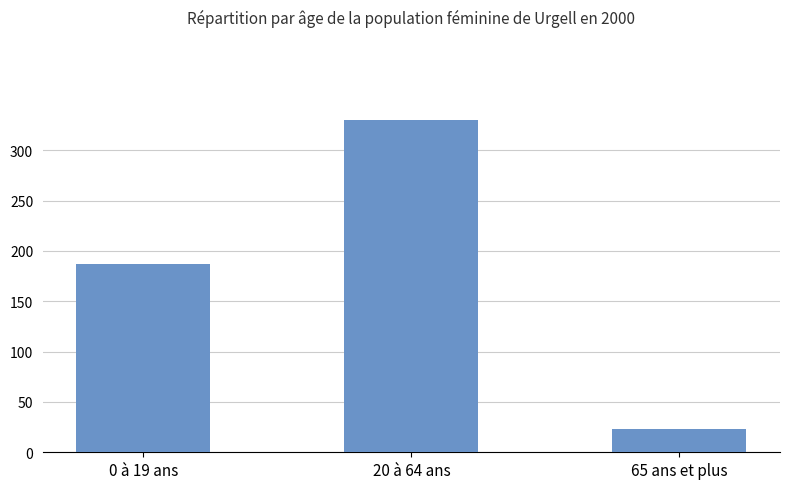

Count the values in the range 23 to 330.

3